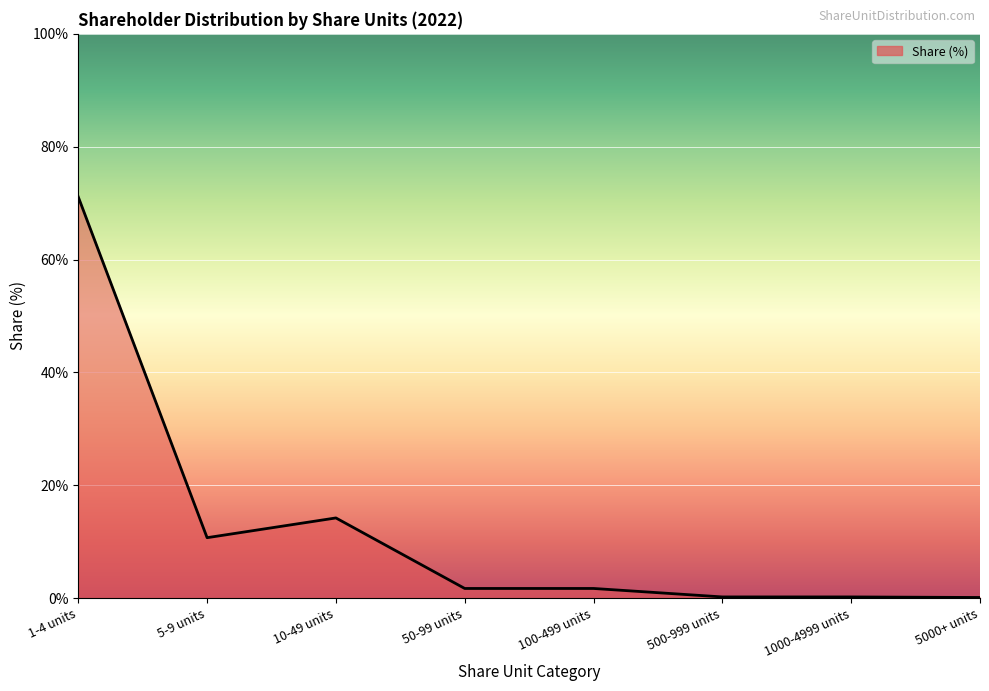

At which category does the data reach its first local valley?

5-9 units